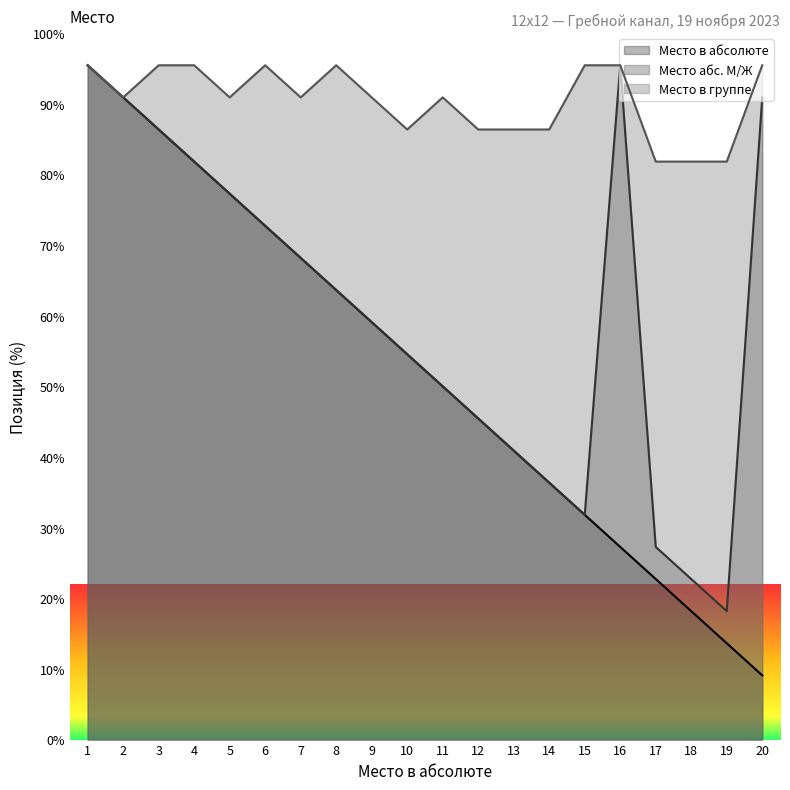

Reading left to right, list all the values displayed in this chart.

Место в абсолюте: 95.5	90.9	86.4	81.8	77.3	72.7	68.2	63.6	59.1	54.5	50.0	45.5	40.9	36.4	31.8	27.3	22.7	18.2	13.6	9.1
Место абс. М/Ж: 95.5	90.9	86.4	81.8	77.3	72.7	68.2	63.6	59.1	54.5	50.0	45.5	40.9	36.4	31.8	95.5	27.3	22.7	18.2	90.9
Место в группе: 95.5	90.9	95.5	95.5	90.9	95.5	90.9	95.5	90.9	86.4	90.9	86.4	86.4	86.4	95.5	95.5	81.8	81.8	81.8	95.5